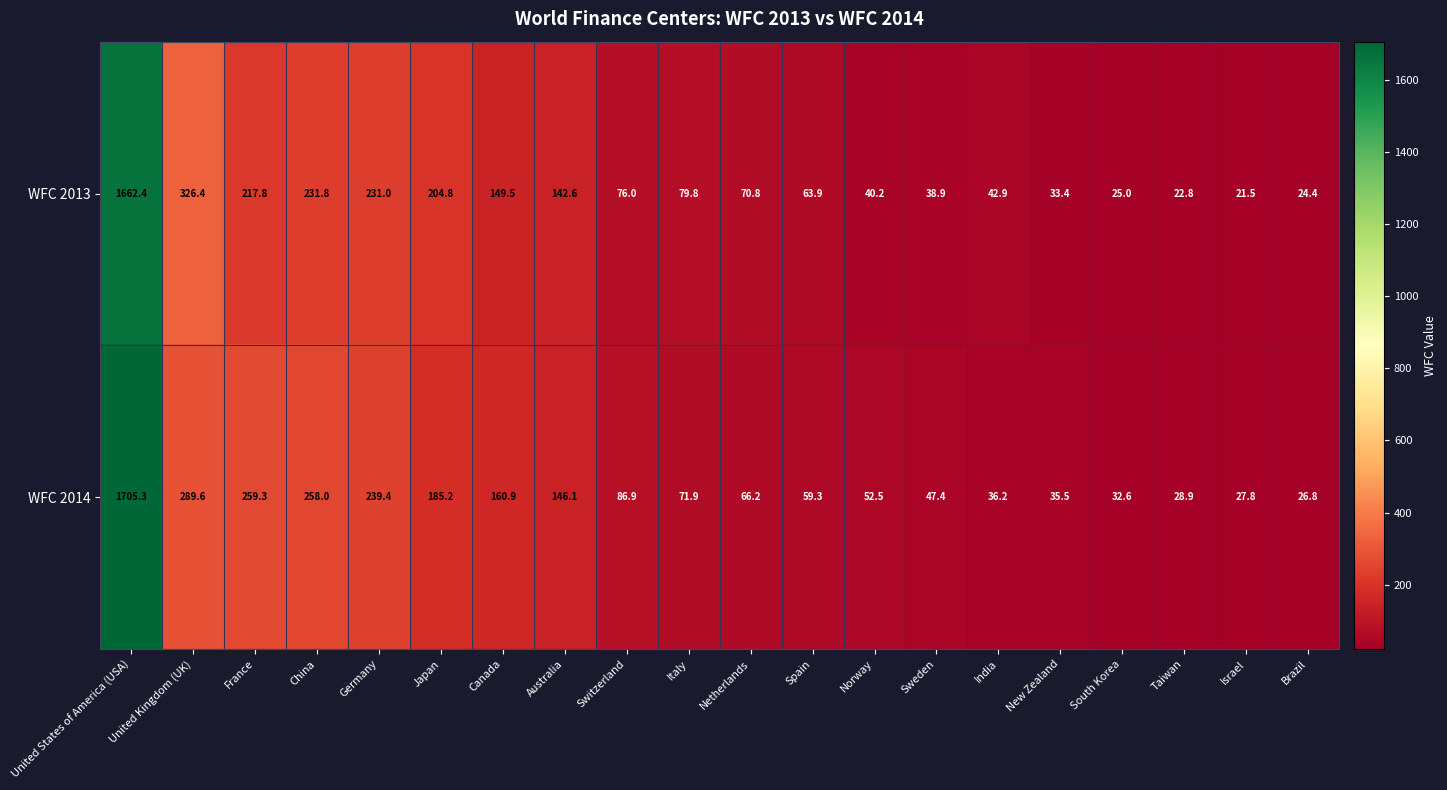

How many categories are shown in the chart?

20